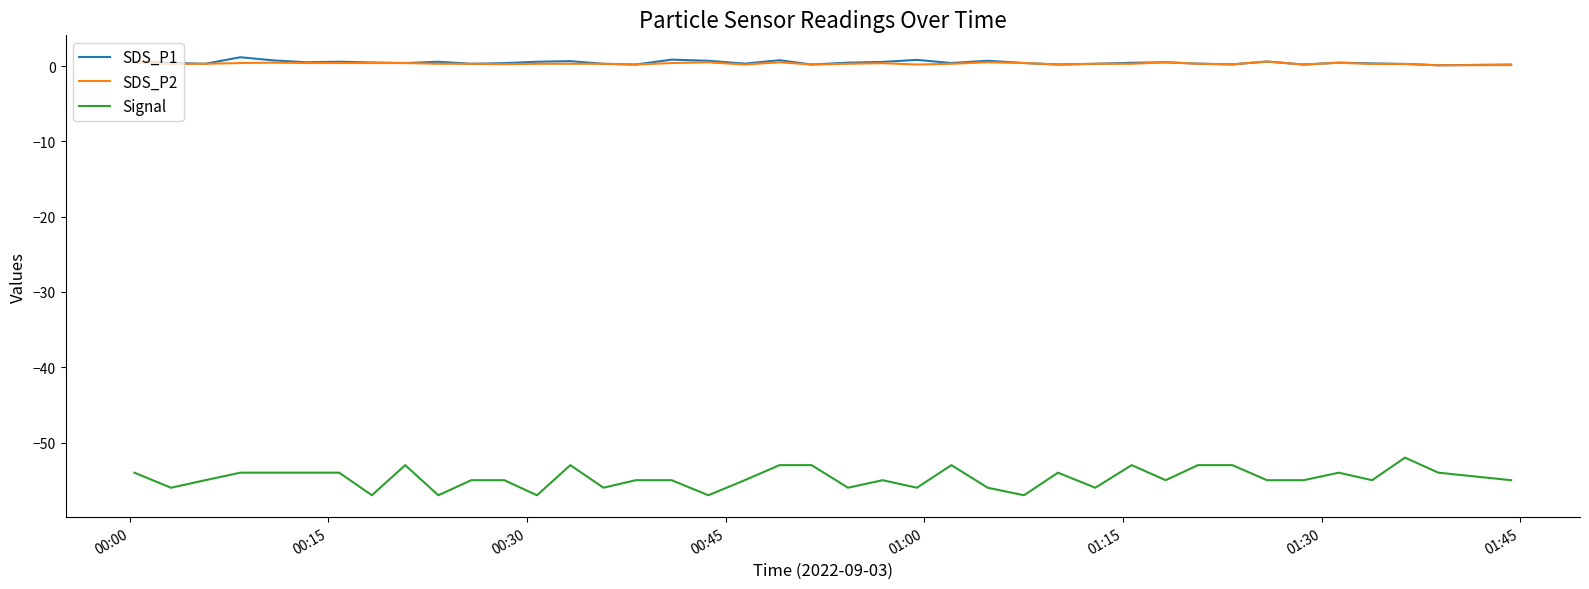

True or false: Signal and SDS_P1 cross at least once.

False